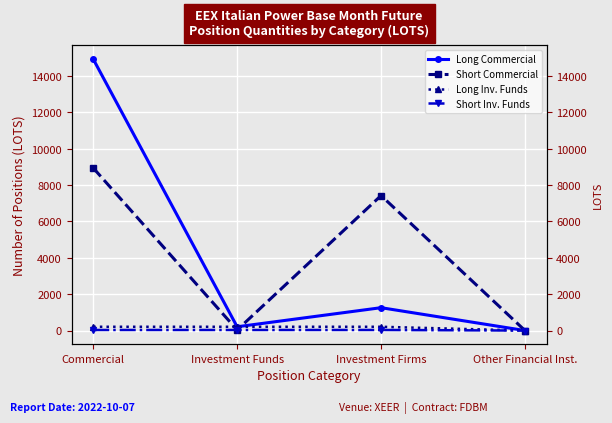

Is this an area chart (filled region under the line)?

No